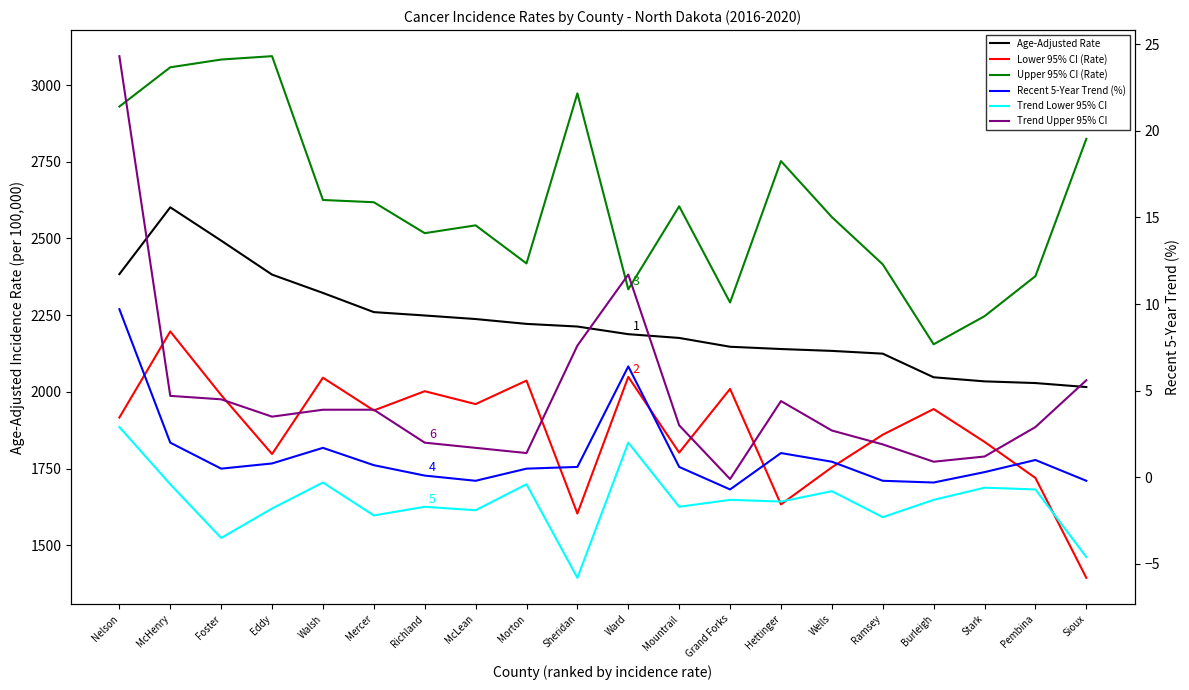

How many values in the Recent 5-Year Trend (%) series exceed 0?

15